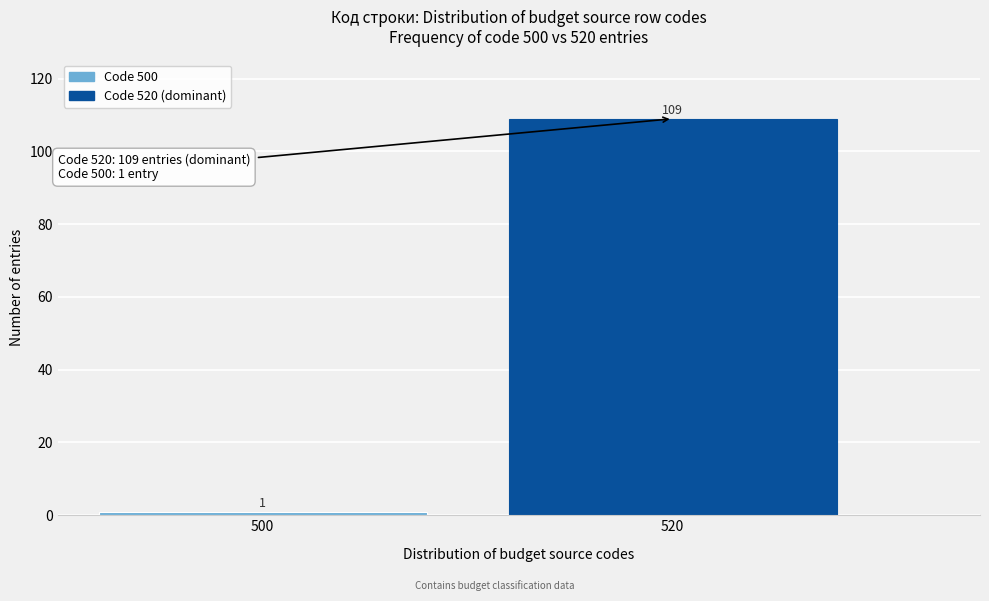

Reading left to right, transcribe all the data shown in this chart.

500=1	520=109